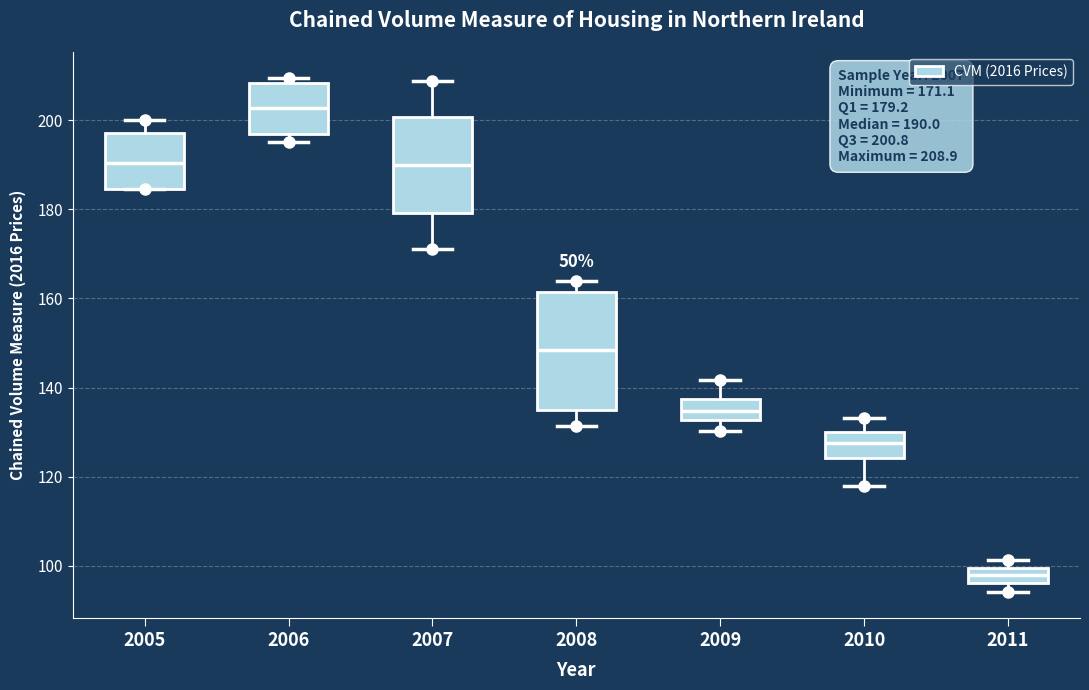

Which box's median line is the highest?

2006